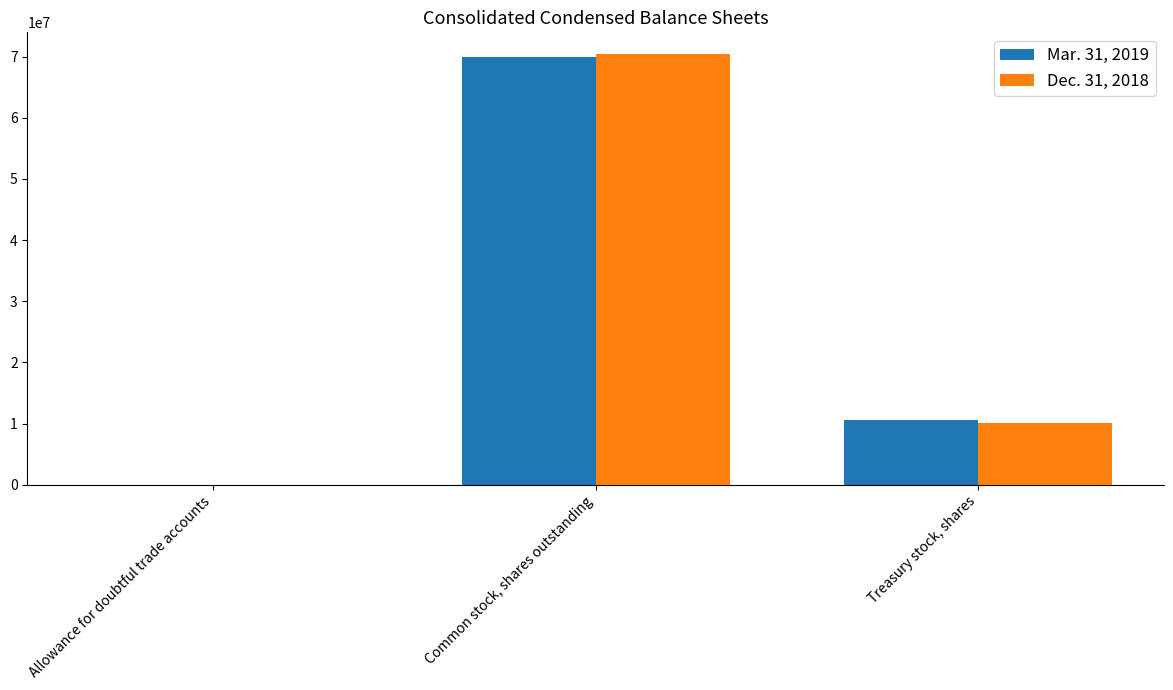

Are the bars horizontal?

No